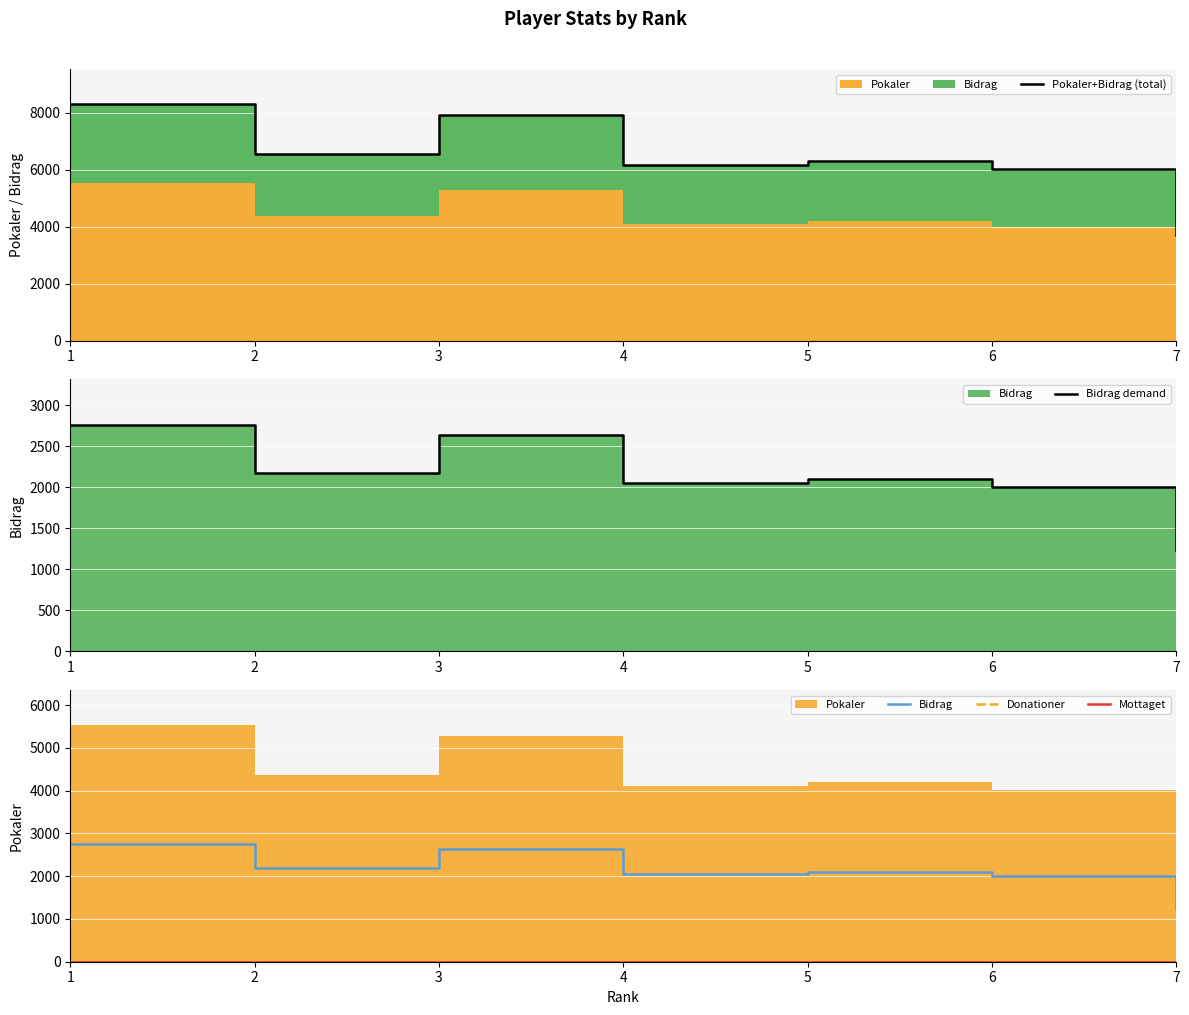

The Bidrag series shows 2717 at 4. True or false?

False